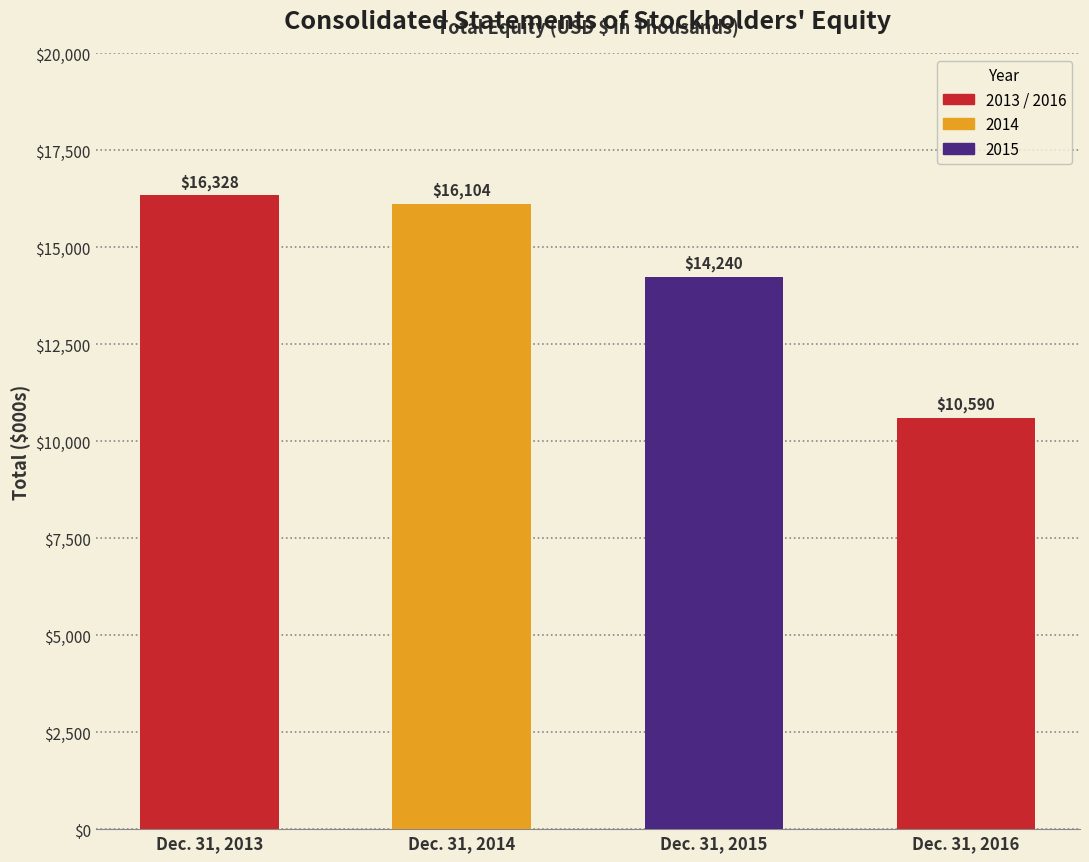

List the labels in order of value, largest first.

Dec. 31, 2013, Dec. 31, 2014, Dec. 31, 2015, Dec. 31, 2016